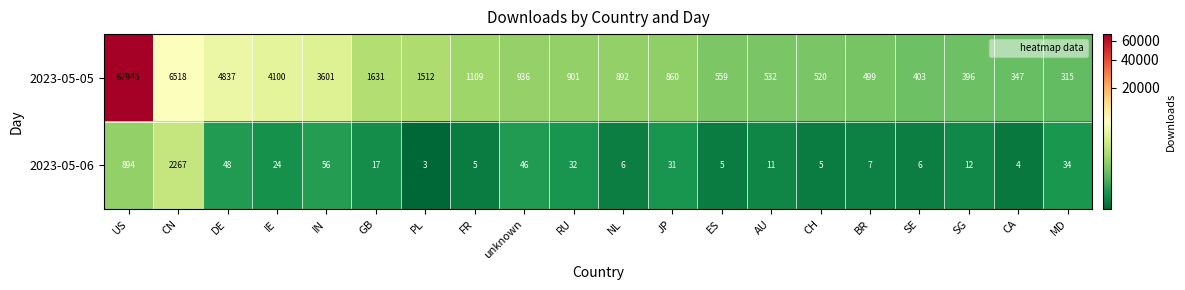

Count the number of categories in the chart.

20